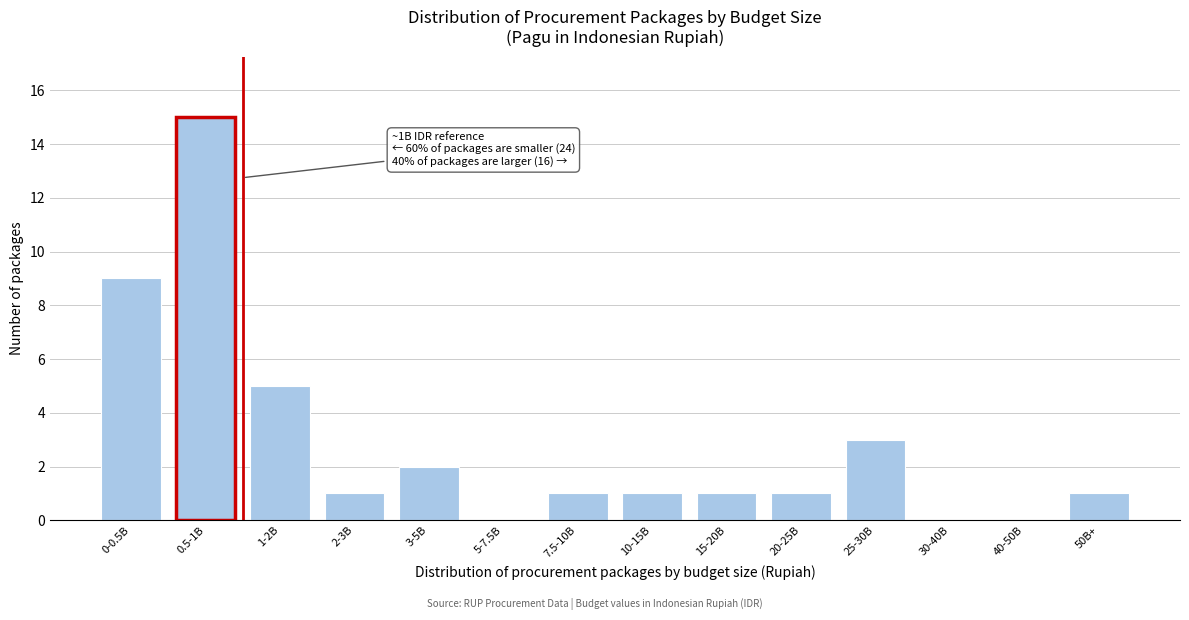

Reading right to left, what are all the values shown in this chart?

50B+=1	40-50B=0	30-40B=0	25-30B=3	20-25B=1	15-20B=1	10-15B=1	7.5-10B=1	5-7.5B=0	3-5B=2	2-3B=1	1-2B=5	0.5-1B=15	0-0.5B=9